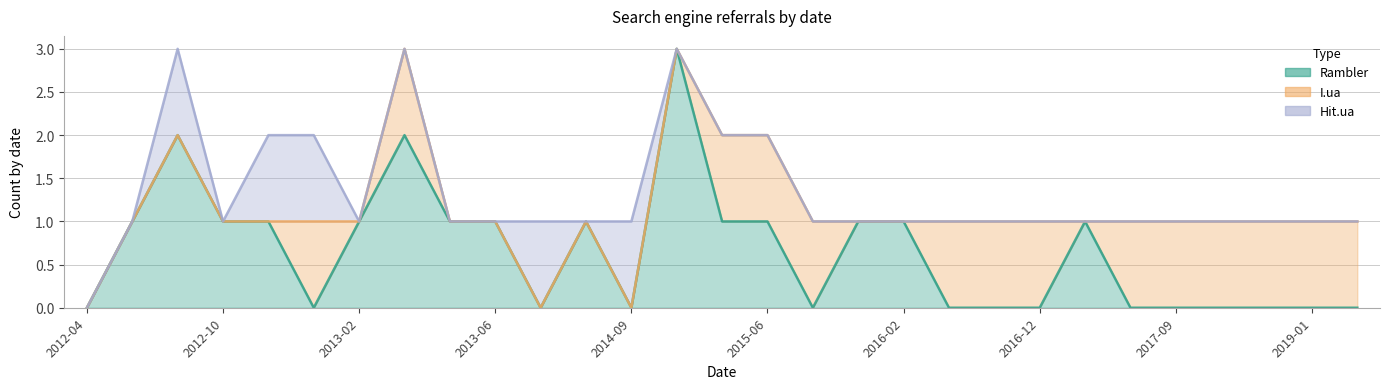

Between 2012-04 and 2013-05, which series saw the biggest shift?

Rambler